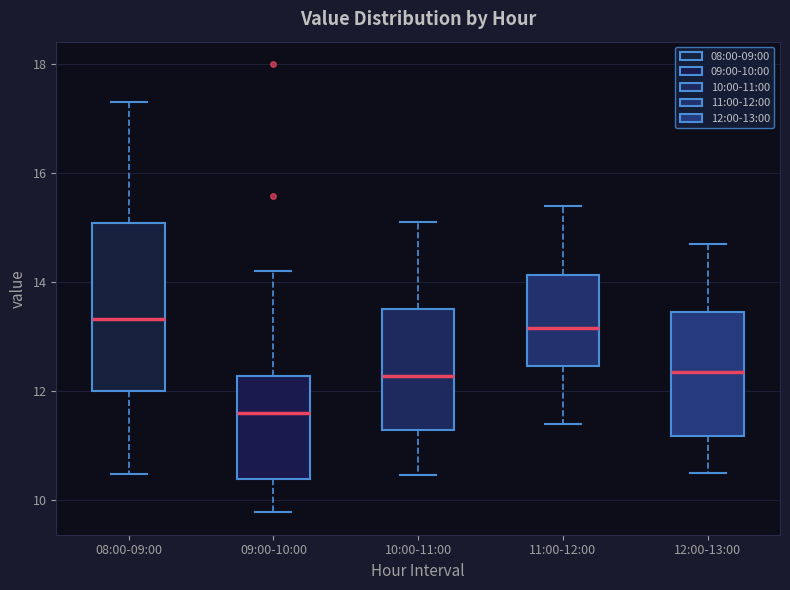

Reading left to right, transcribe this box plot: for each box, give where its median line is, the range the box spans, and where its two whiskers end, as read against the y-axis. The values are not printed on the chart, so give them approximately, as read against the axis.

08:00-09:00: median 13.4, box 12.0 to 15.0, whiskers 10.4 to 17.4
09:00-10:00: median 11.6, box 10.4 to 12.2, whiskers 9.8 to 14.2
10:00-11:00: median 12.2, box 11.2 to 13.6, whiskers 10.4 to 15.2
11:00-12:00: median 13.2, box 12.4 to 14.2, whiskers 11.4 to 15.4
12:00-13:00: median 12.4, box 11.2 to 13.4, whiskers 10.6 to 14.8